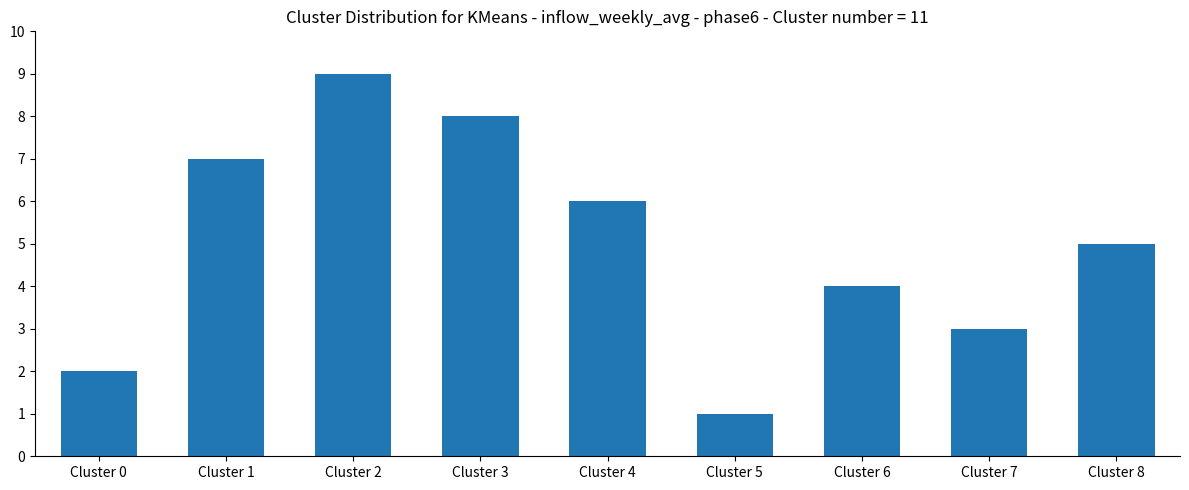

What value does the data have at Cluster 4?

6